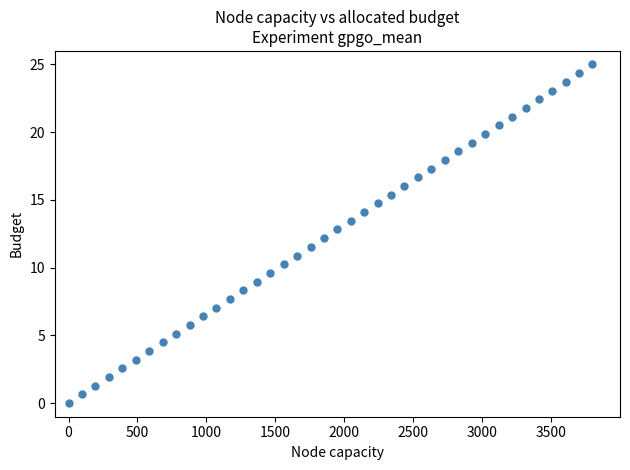

What is the range of Y values (max minus min)?

25.0